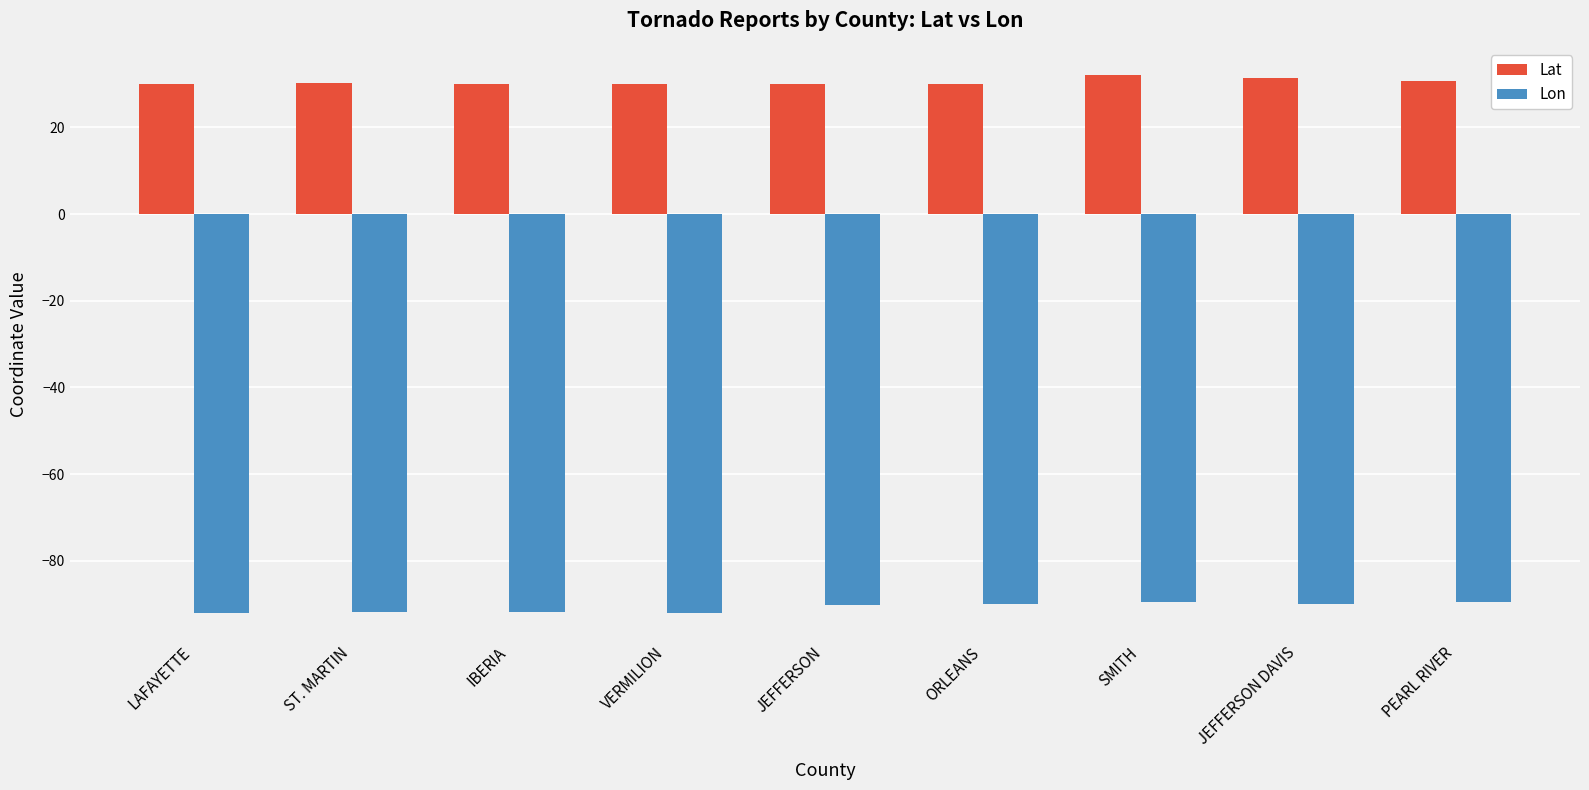

Read the Lon value at ST. MARTIN.

-91.9